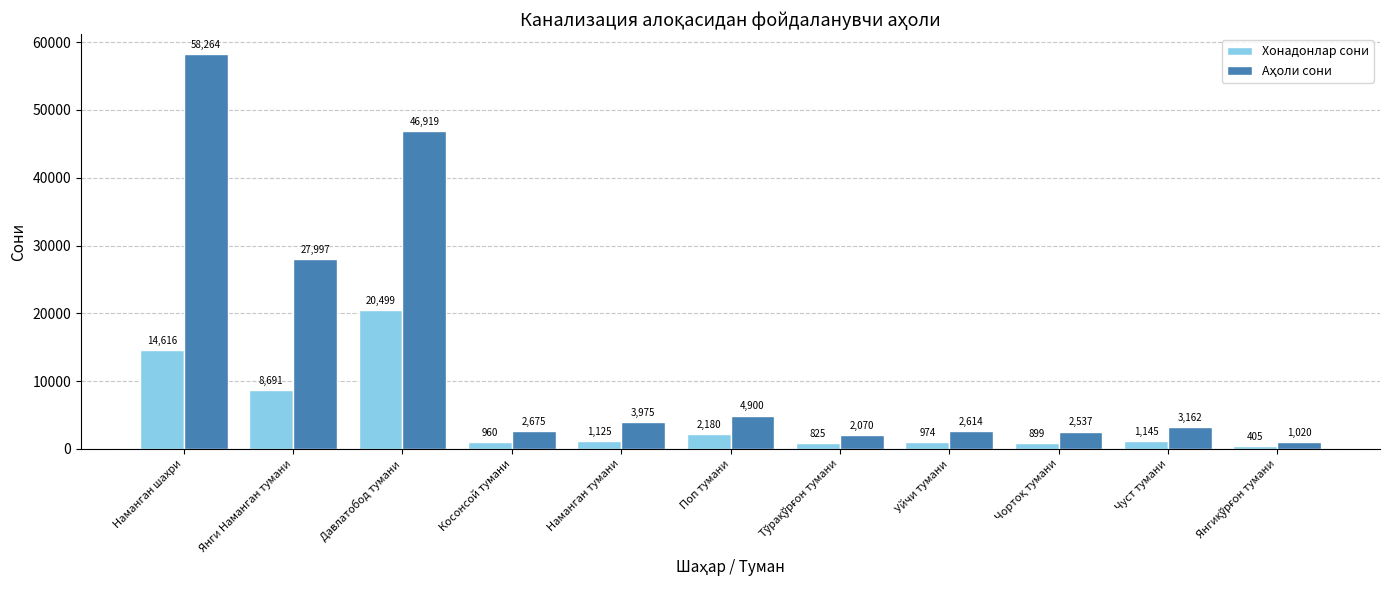

True or false: Хонадонлар сони has a value of 974 at Уйчи тумани.

True